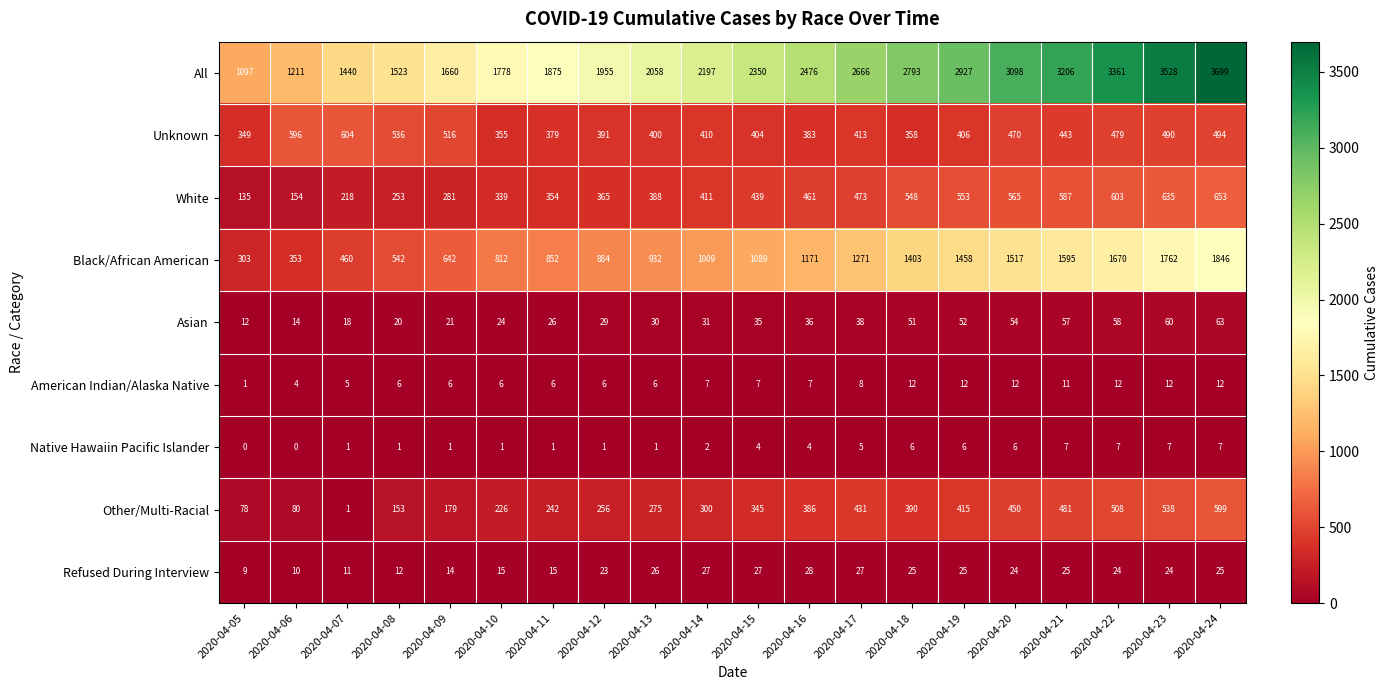

At which label is All closest to 2398?

2020-04-15